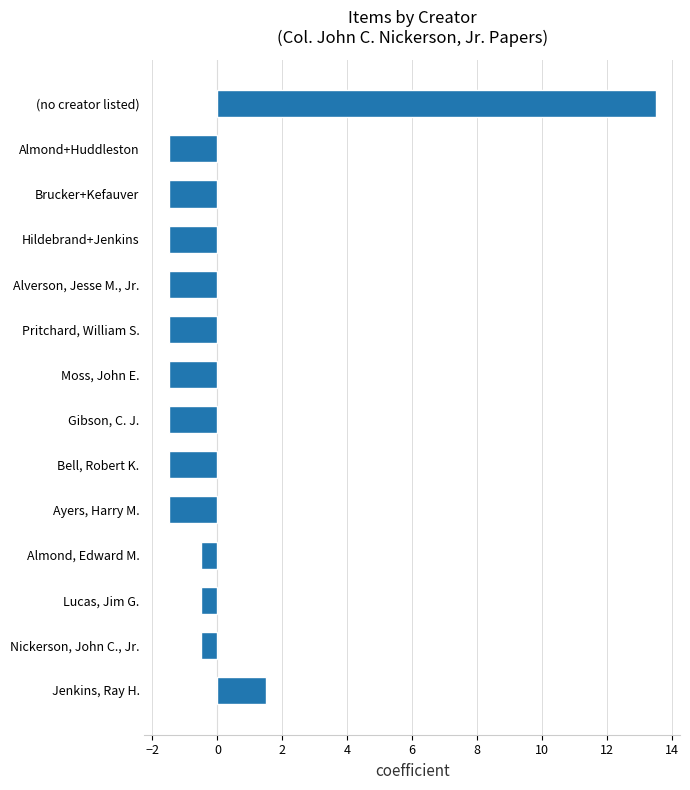

Which has a higher value, Jenkins, Ray H. or Moss, John E.?

Jenkins, Ray H.